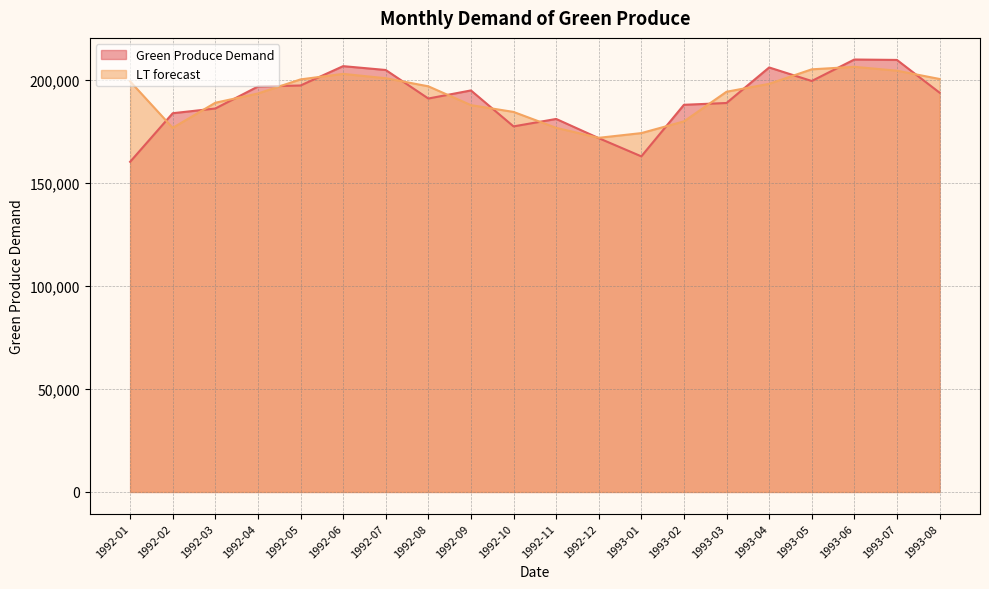

What is the difference between the second highest and minimum values in the LT forecast series?

33236.7